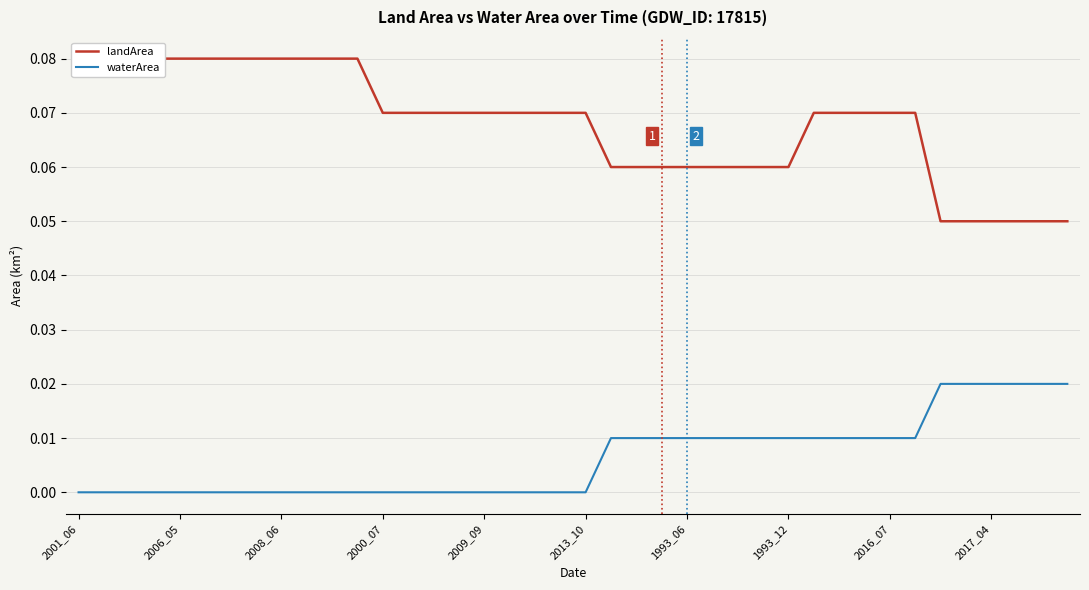

Does the chart display data point markers on the line(s)?

No